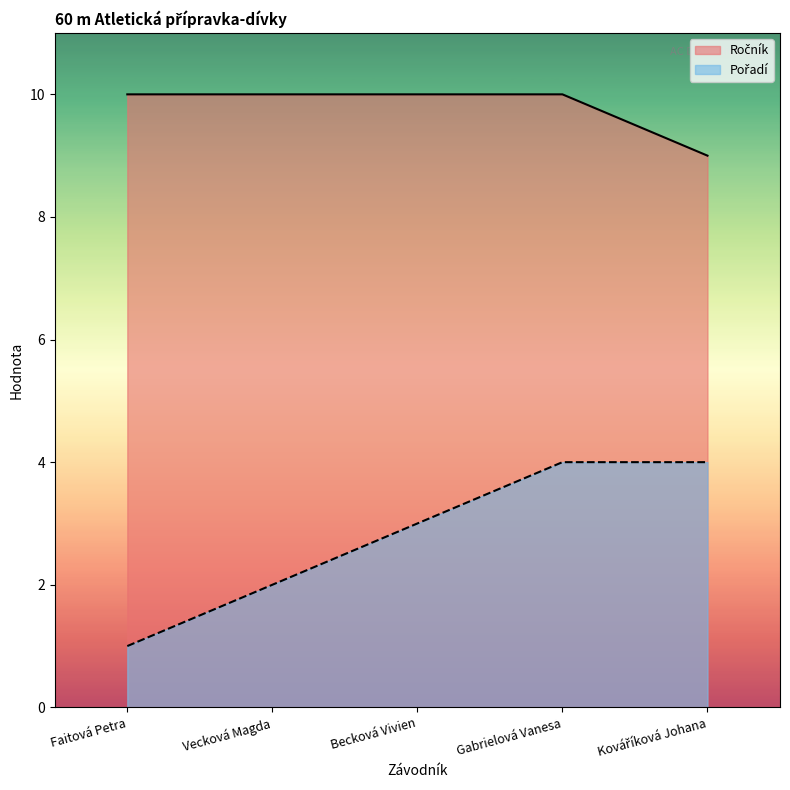

True or false: Ročník and Pořadí intersect in this chart.

False